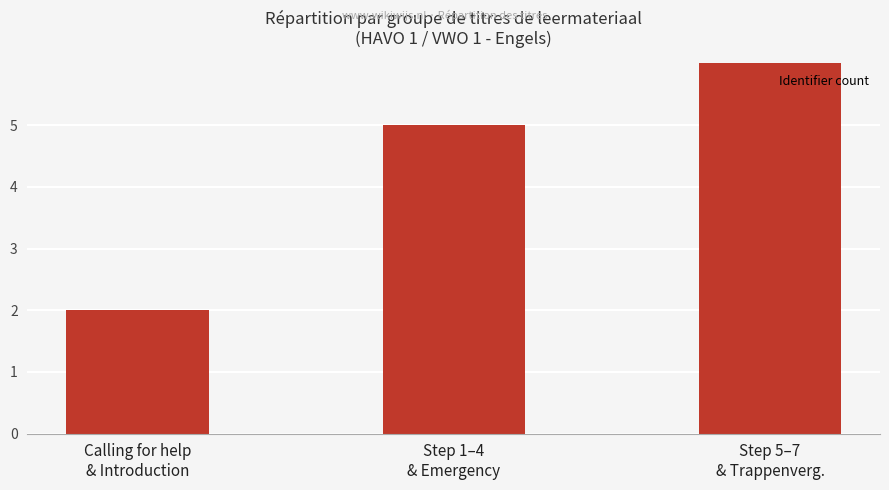

Reading right to left, transcribe all the data shown in this chart.

Step 5–7
& Trappenverg.=6	Step 1–4
& Emergency=5	Calling for help
& Introduction=2